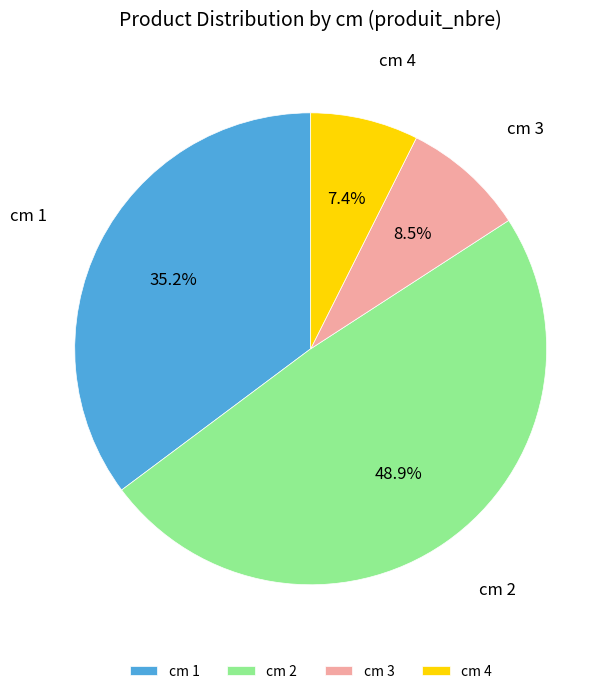

Rank the categories by value from highest to lowest.

cm 2, cm 1, cm 3, cm 4